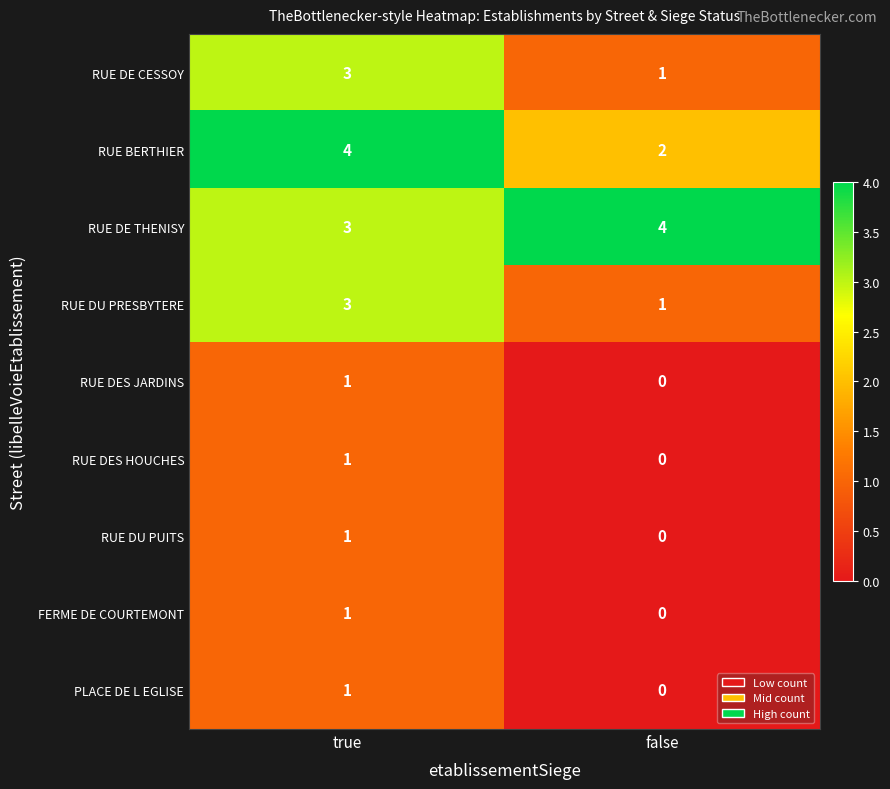

At which label does RUE DE CESSOY reach its peak?

true